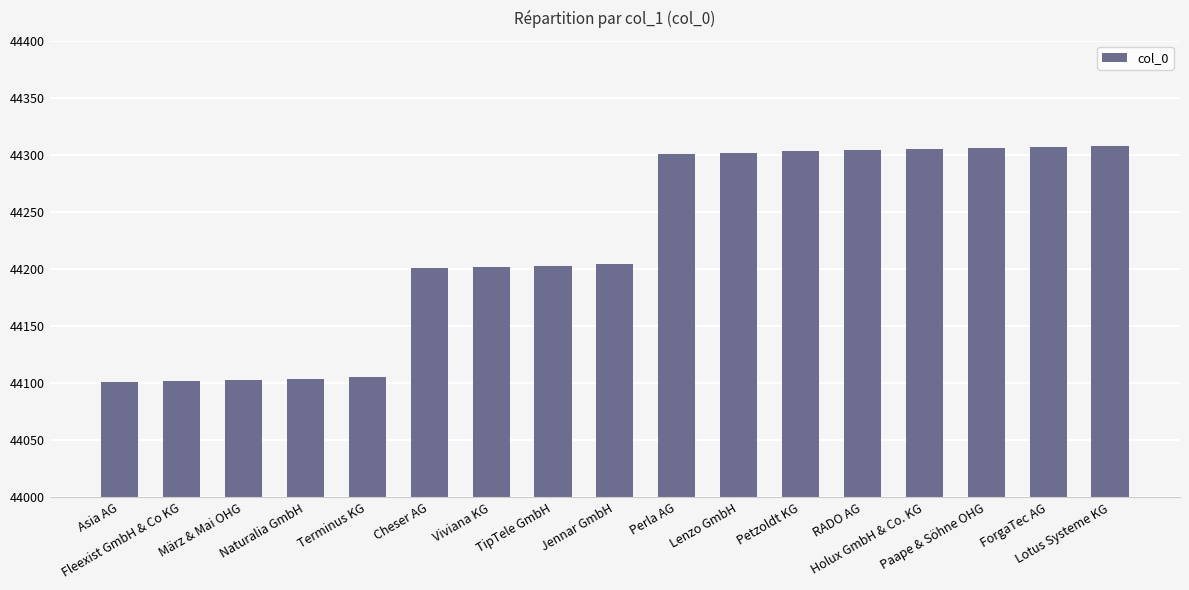

What is the difference between the maximum and minimum values?

207